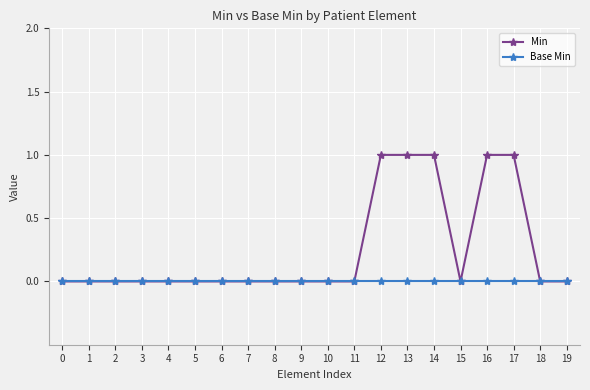

What are all the series names shown in the legend?

Min, Base Min